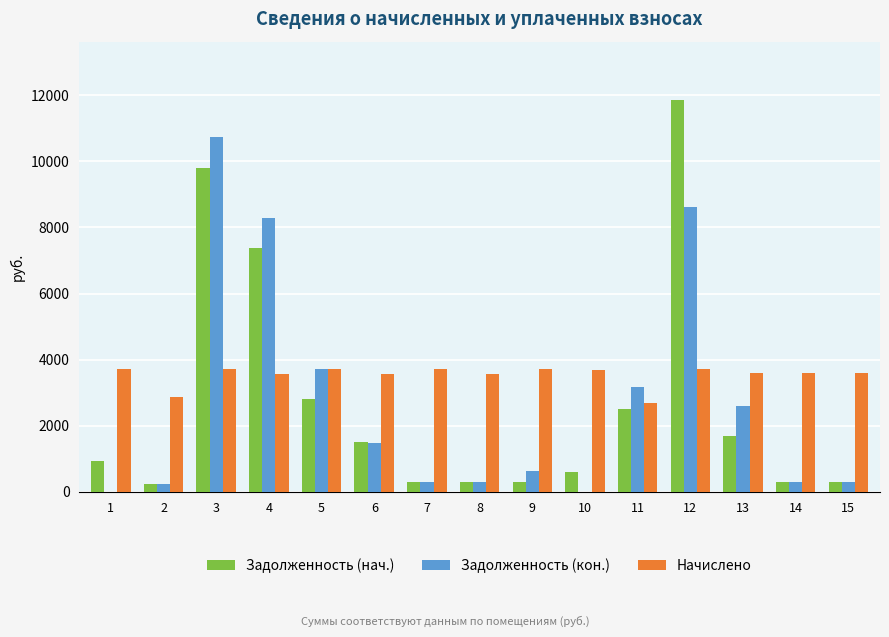

Where does the Задолженность (кон.) series first go above 615?

3